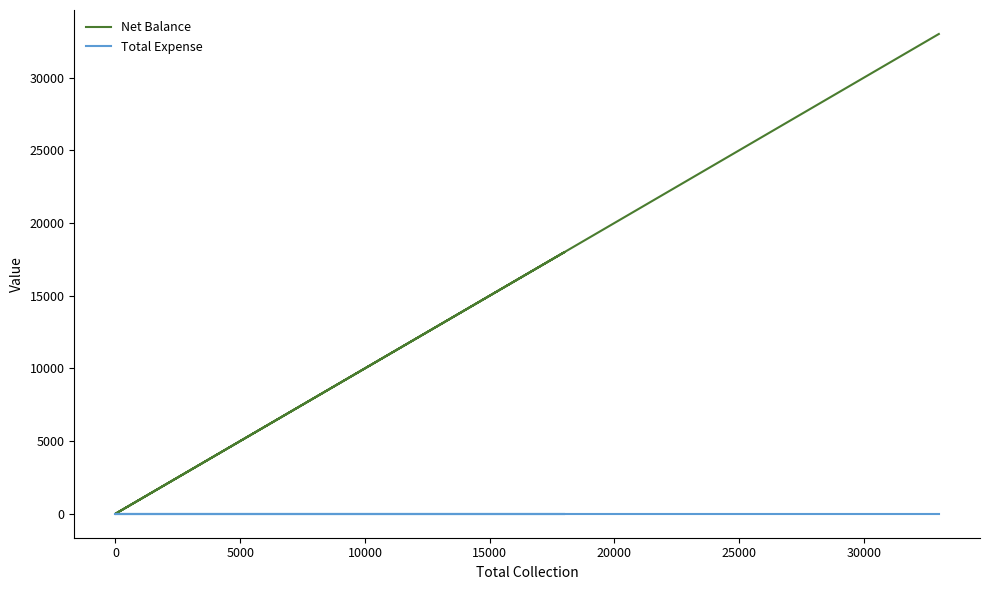

True or false: Total Expense has more than 1 interior local peaks.

False